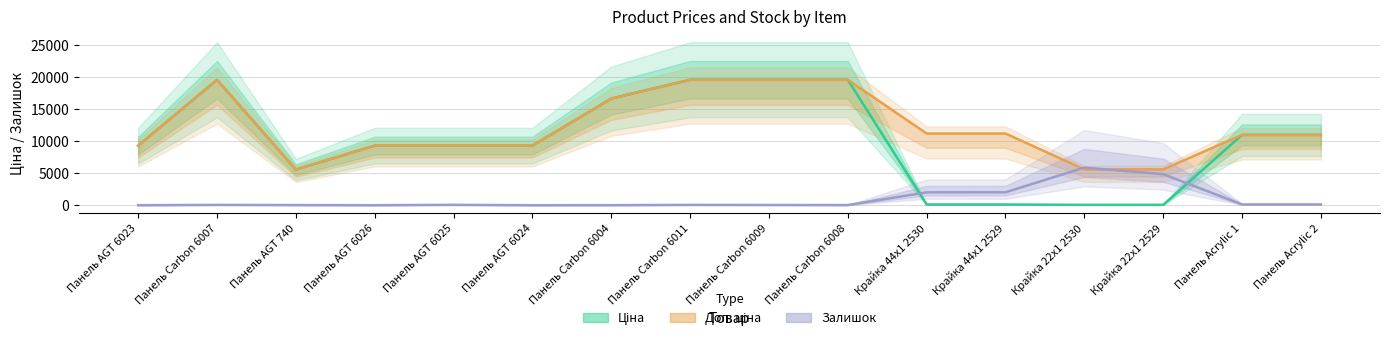

What is the greatest value displayed?

19564.9